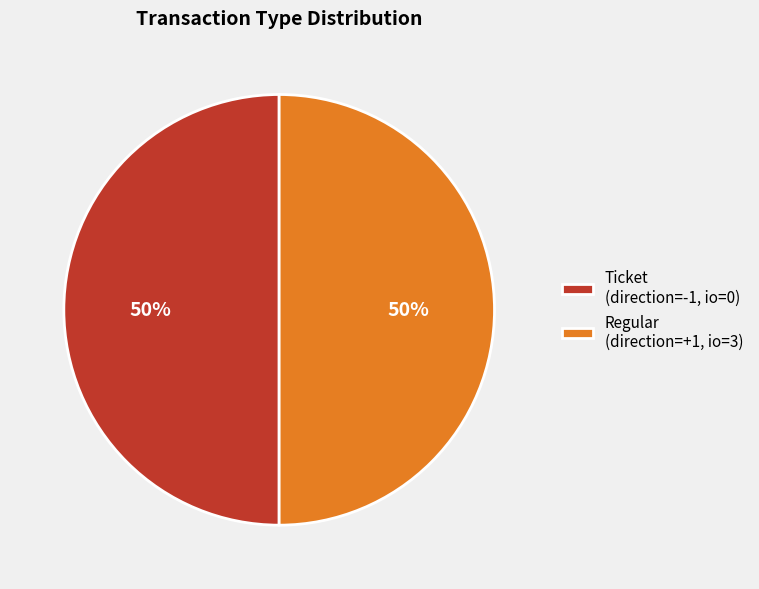

To the nearest percent, what portion does Ticket (direction=-1, io=0) represent?

50%